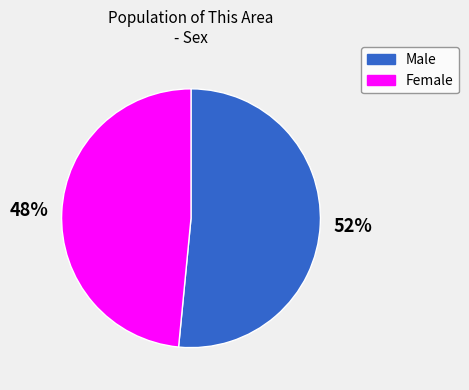

Approximately how many times larger is the value at Female compared to Male?

0.9